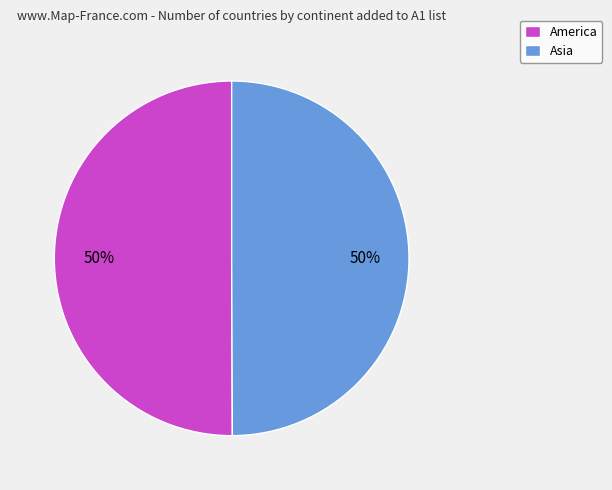

To the nearest percent, what is the combined percentage of America and Asia?

100%